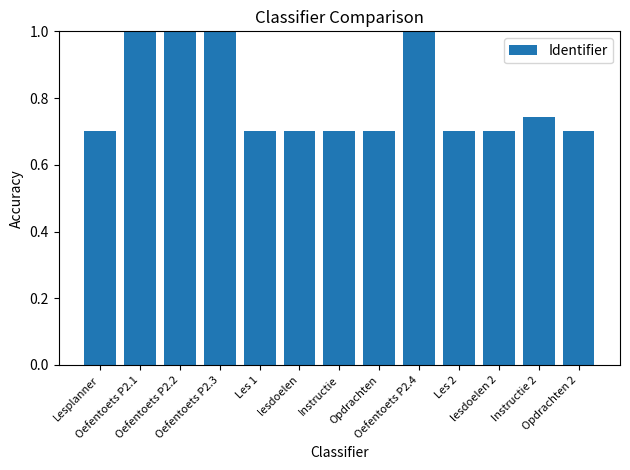

What is the average value?

0.8